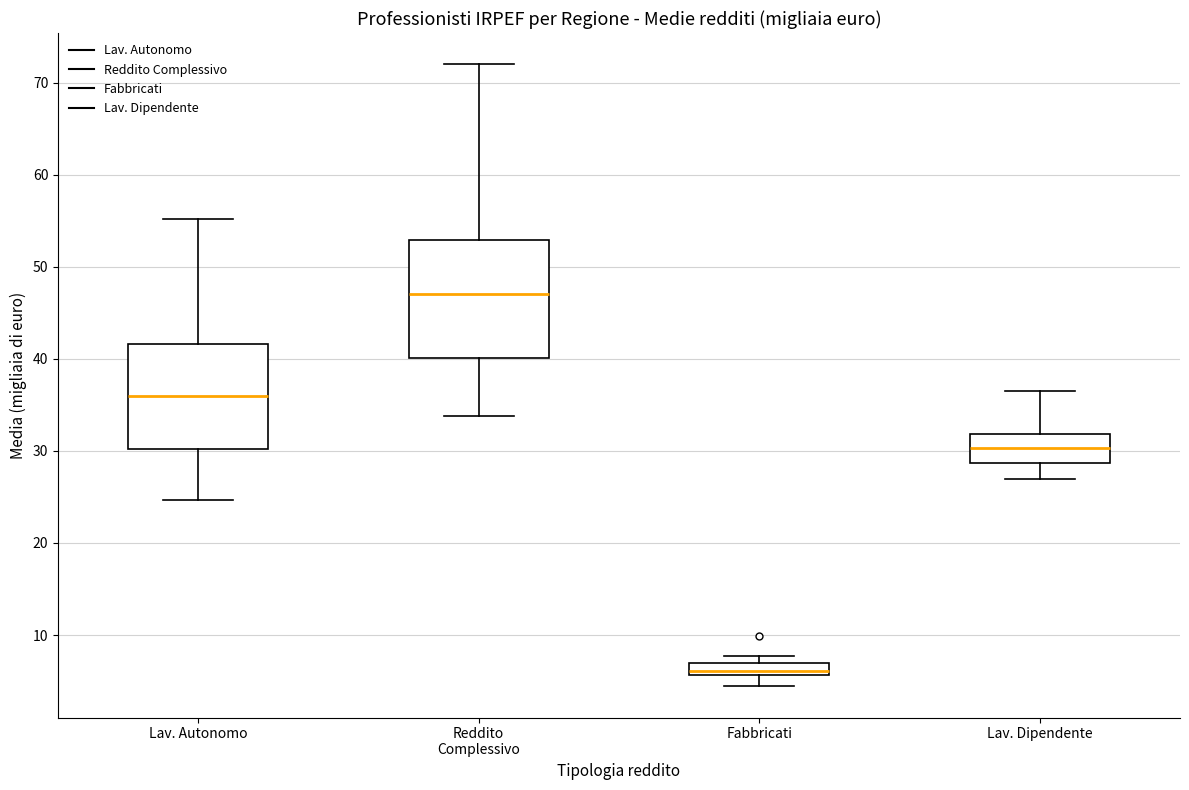

Where is the upper edge of the box for Lav. Dipendente on the y-axis? The values are not printed on the chart, so give them approximately, as read against the axis.

32